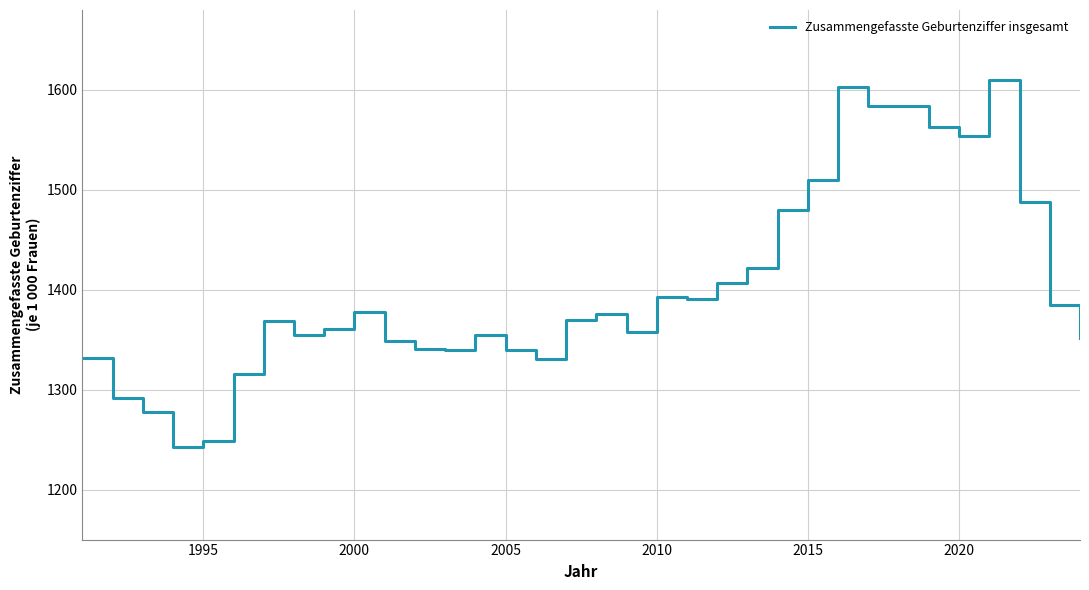

What is the maximum value shown in the chart?

1610